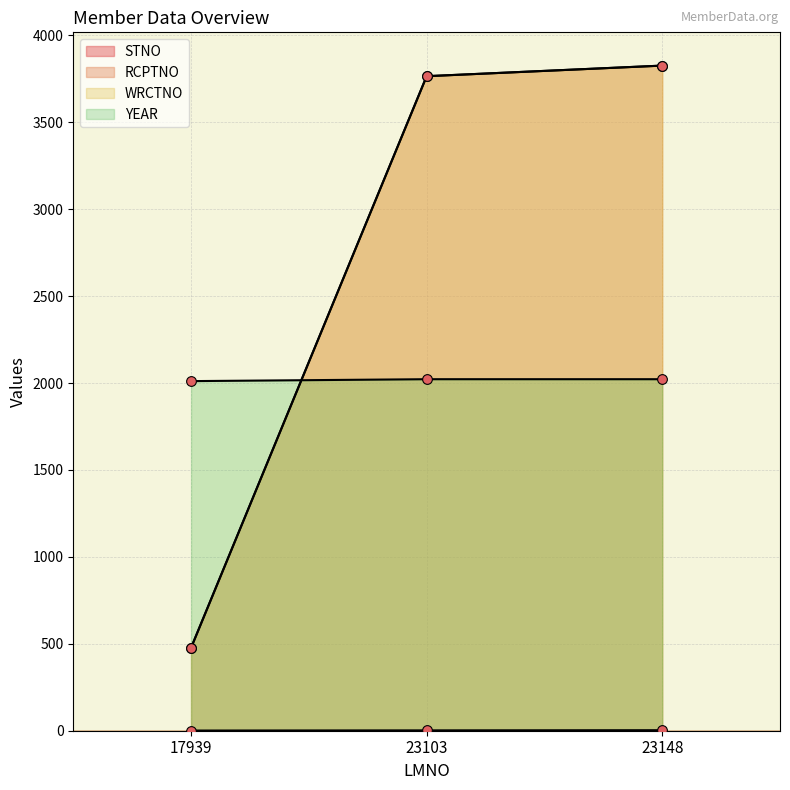

At which label does WRCTNO first exceed 3765?

23148